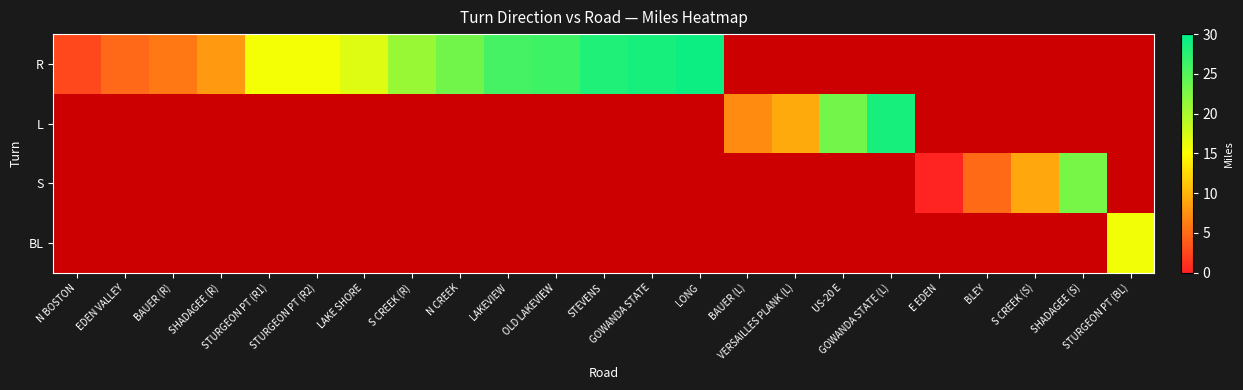

The R series shows 1.9 at EDEN VALLEY. True or false?

False